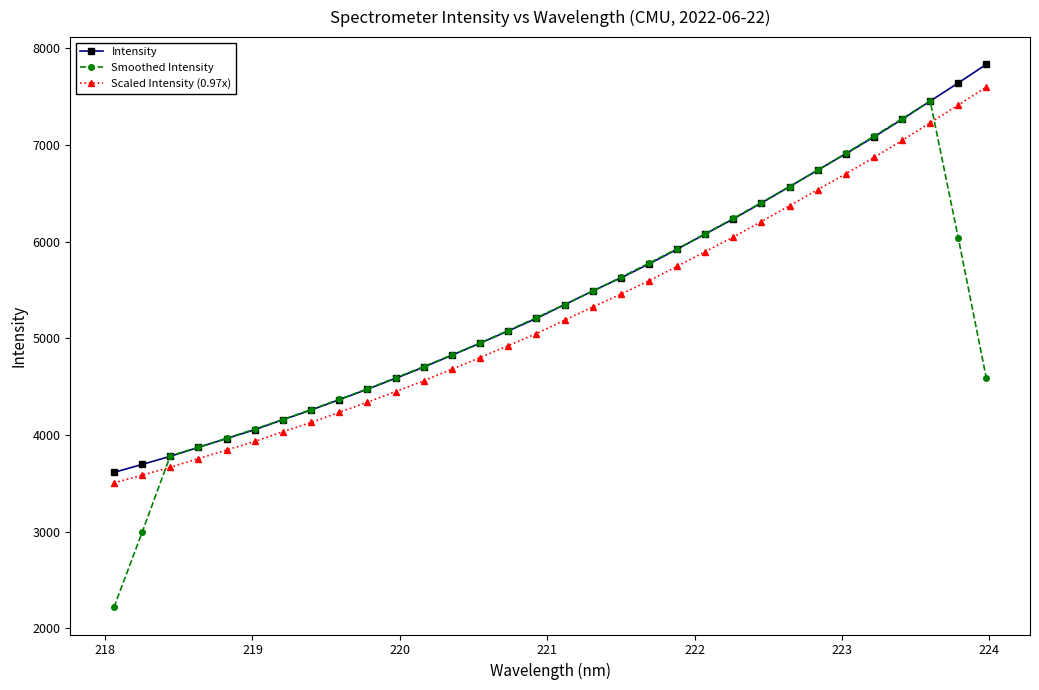

What is the minimum value for Scaled Intensity (0.97x)?

3504.9